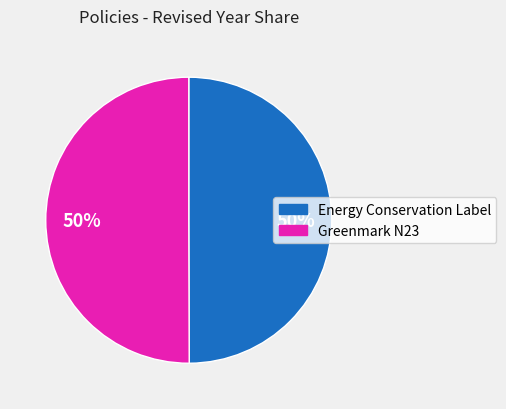

To the nearest percent, what is the average slice percentage?

50%